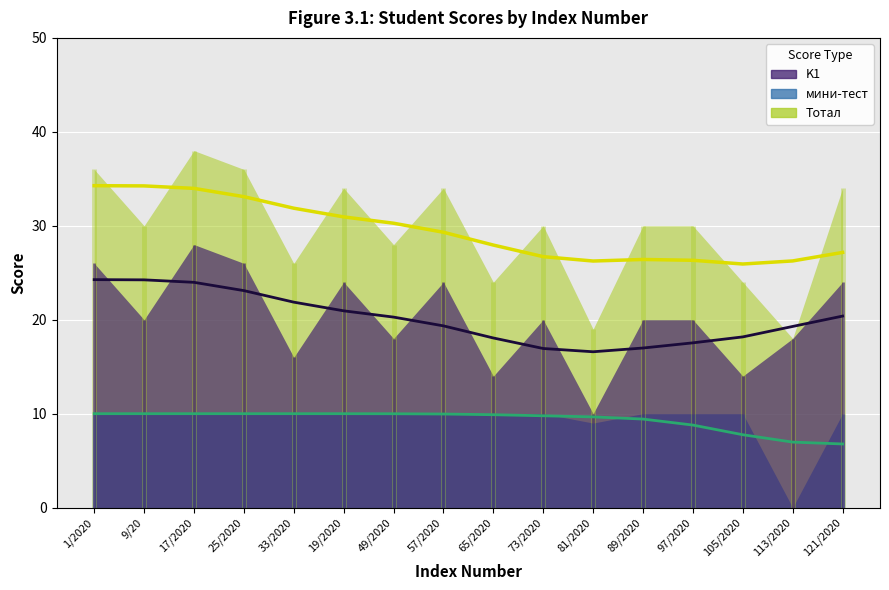

What is the difference between the second highest and second lowest values in the K1 series?

12